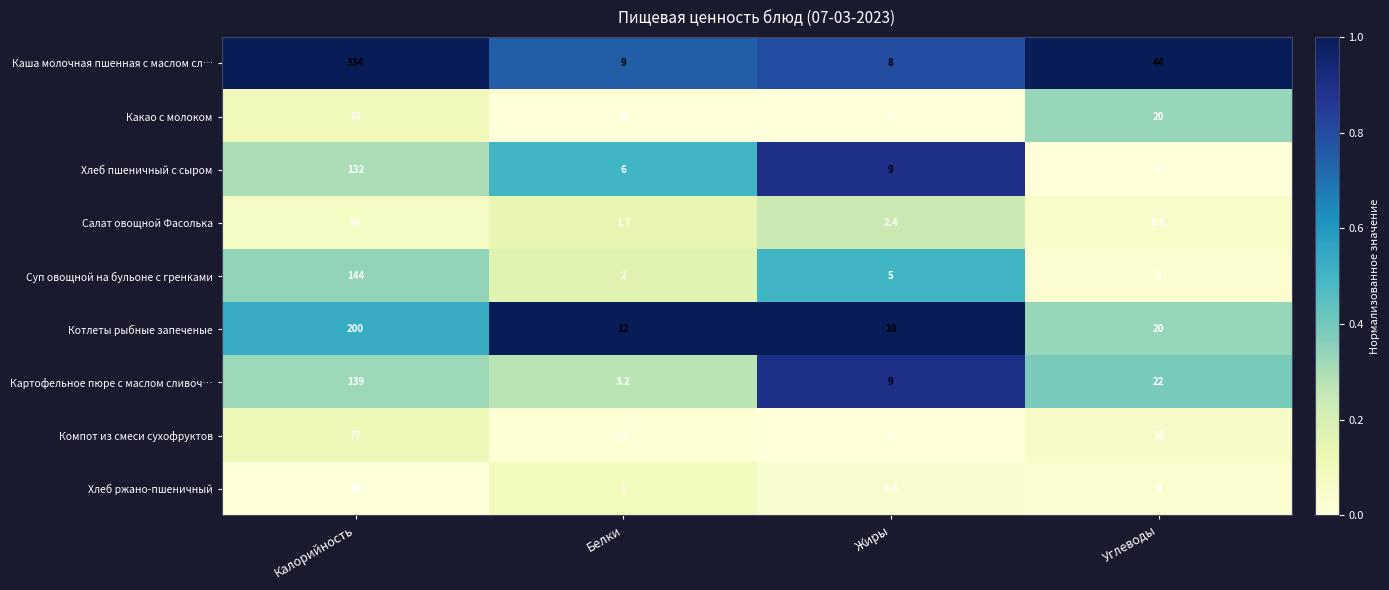

The value of Картофельное пюре с маслом сливоч… at Белки is 3.2. True or false?

True